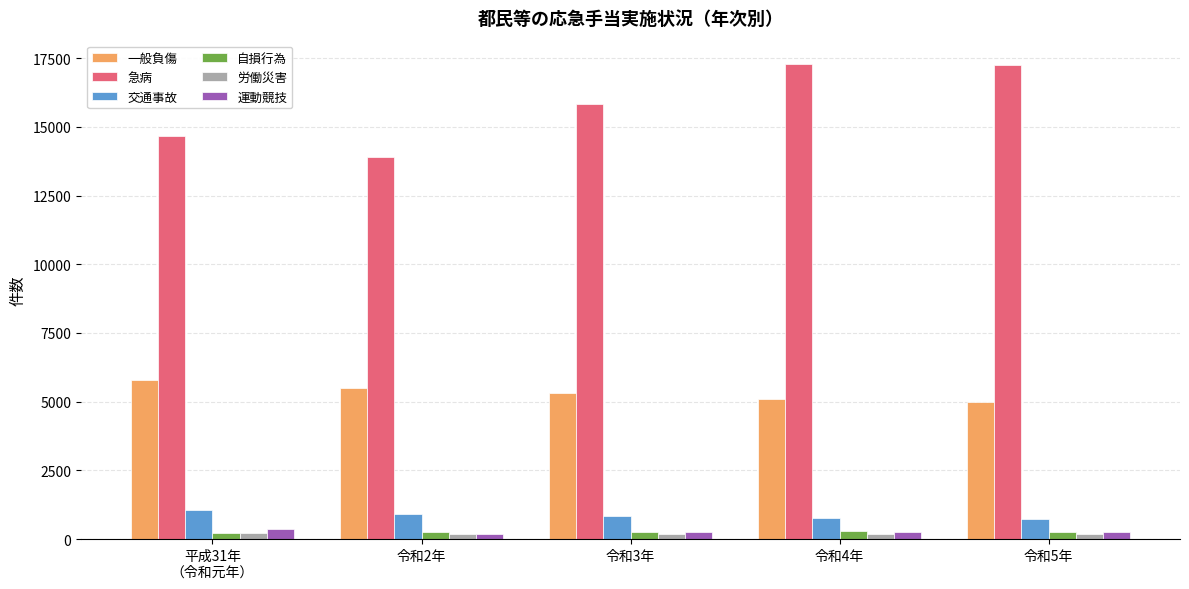

What is the difference between the second highest and second lowest values in the 運動競技 series?

15